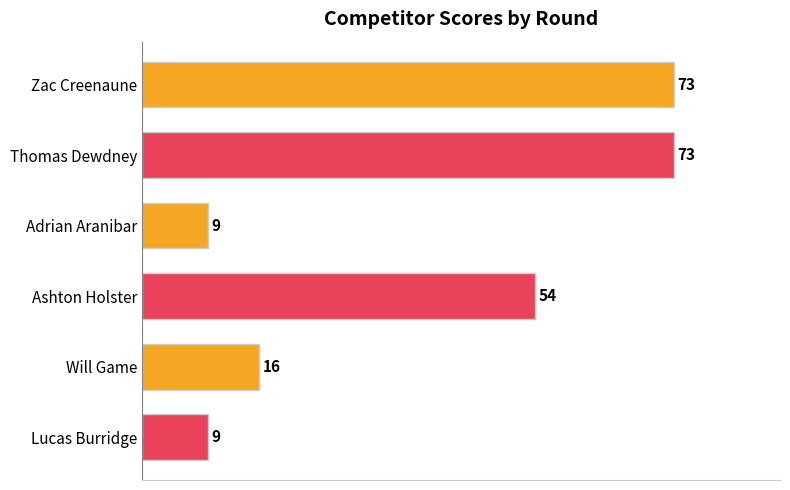

How many distinct data groups are displayed?

1